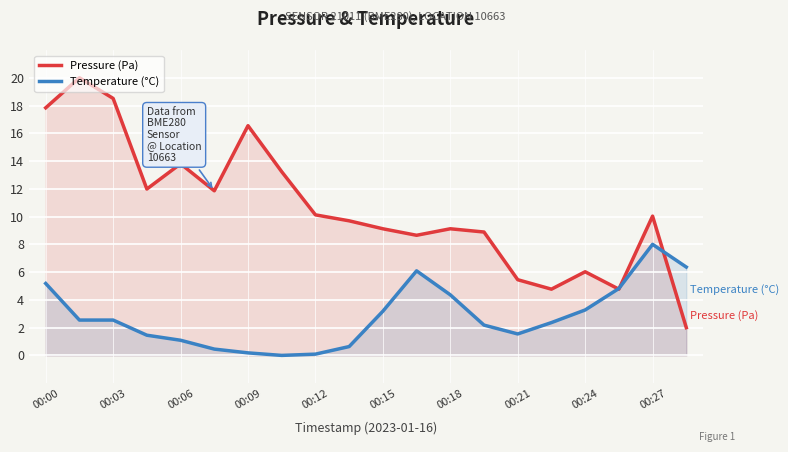

What is the minimum value for Pressure (Pa)?

2.0